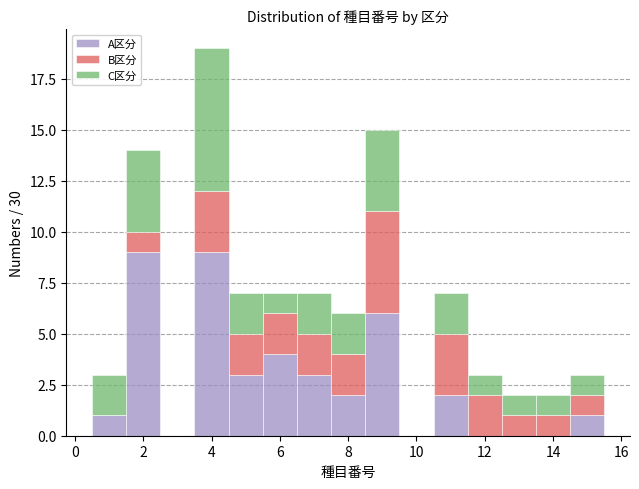

Reading left to right, list every stacked bar in this chart as the range it spans on the x-axis followed by its total height. Neither the bar edges nor the heights are printed on the chart, so give them approximately, as read against the axes.

0.5 to 1.5: 3
1.5 to 2.5: 14
2.5 to 3.5: 0
3.5 to 4.5: 19
4.5 to 5.5: 7
5.5 to 6.5: 7
6.5 to 7.5: 7
7.5 to 8.5: 6
8.5 to 9.5: 15
9.5 to 10.5: 0
10.5 to 11.5: 7
11.5 to 12.5: 3
12.5 to 13.5: 2
13.5 to 14.5: 2
14.5 to 15.5: 3